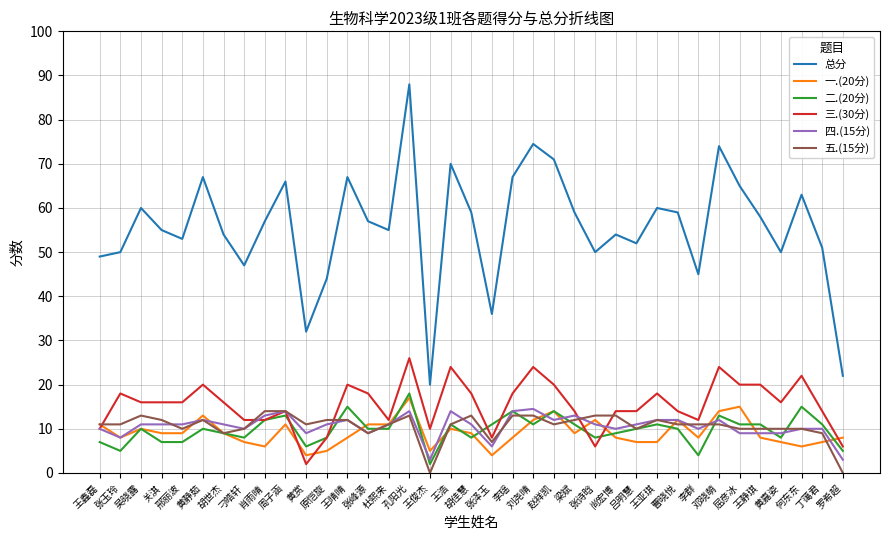

What is the difference between the highest and lowest values at 屈彦冰?

56.0